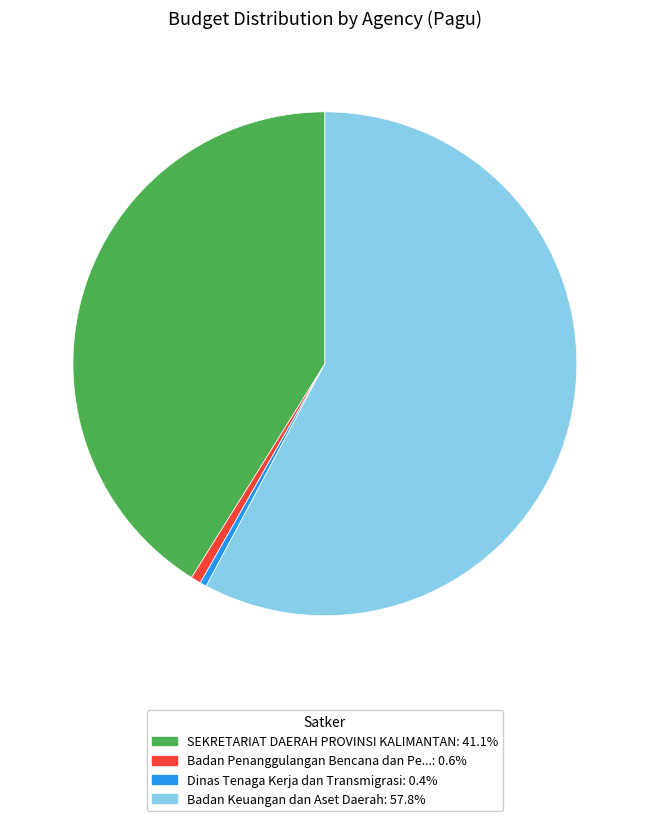

Is there any slice that represents more than half of the pie?

Yes